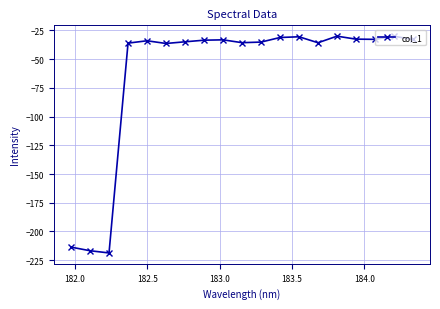

Count the number of categories in the chart.

19